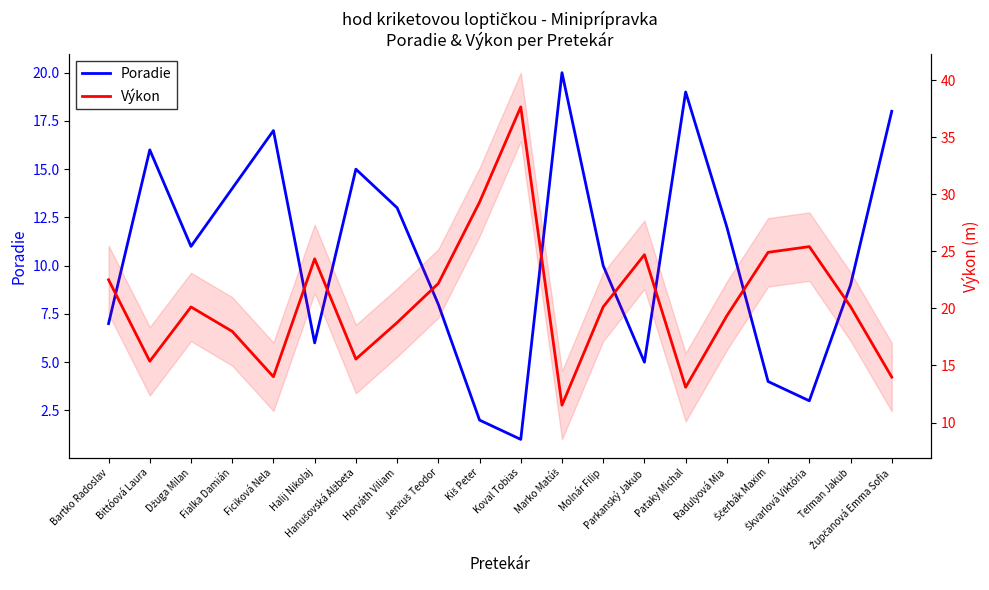

Does the chart display data point markers on the line(s)?

No